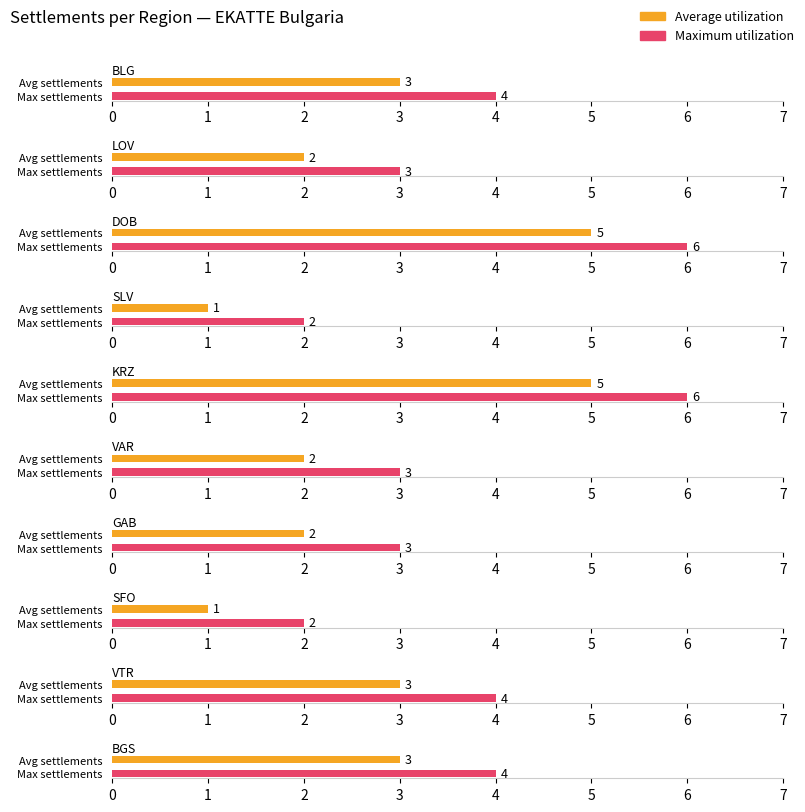

True or false: Average utilization has a value of 2 at BGS.

False